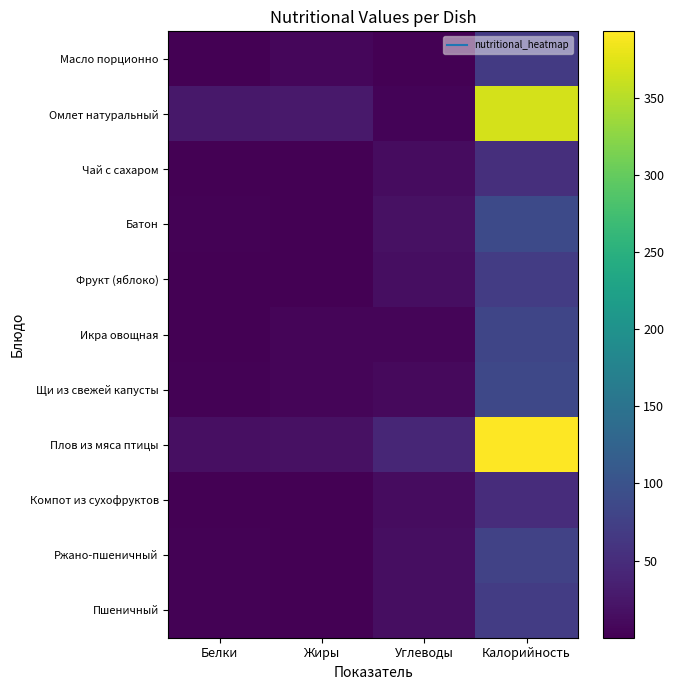

How many series are shown in this chart?

11